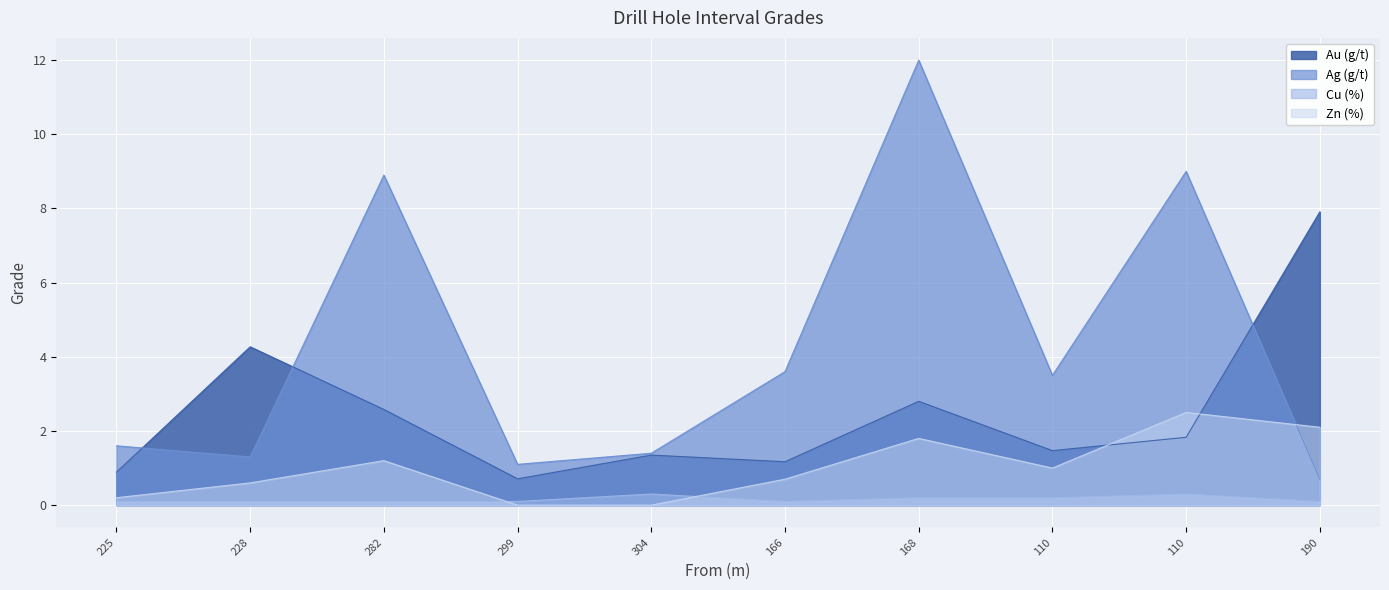

What is the average value of the Ag (g/t) series?

4.3